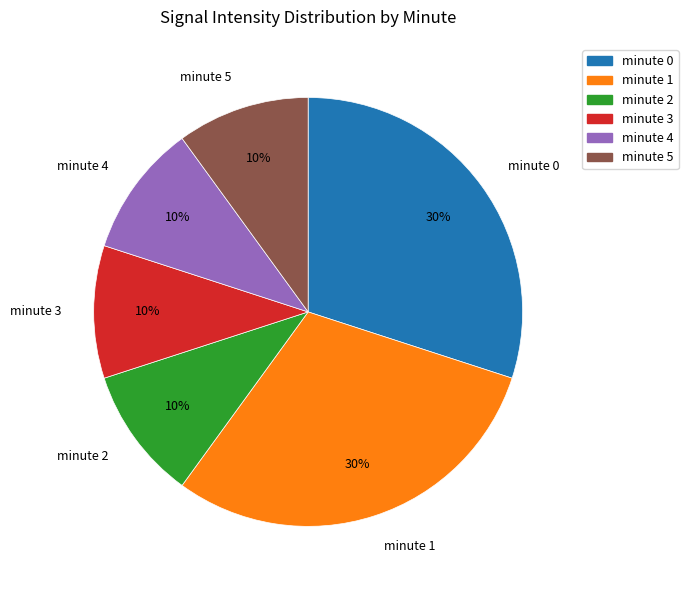

Approximately how many times larger is the value at minute 0 compared to minute 5?

3.0